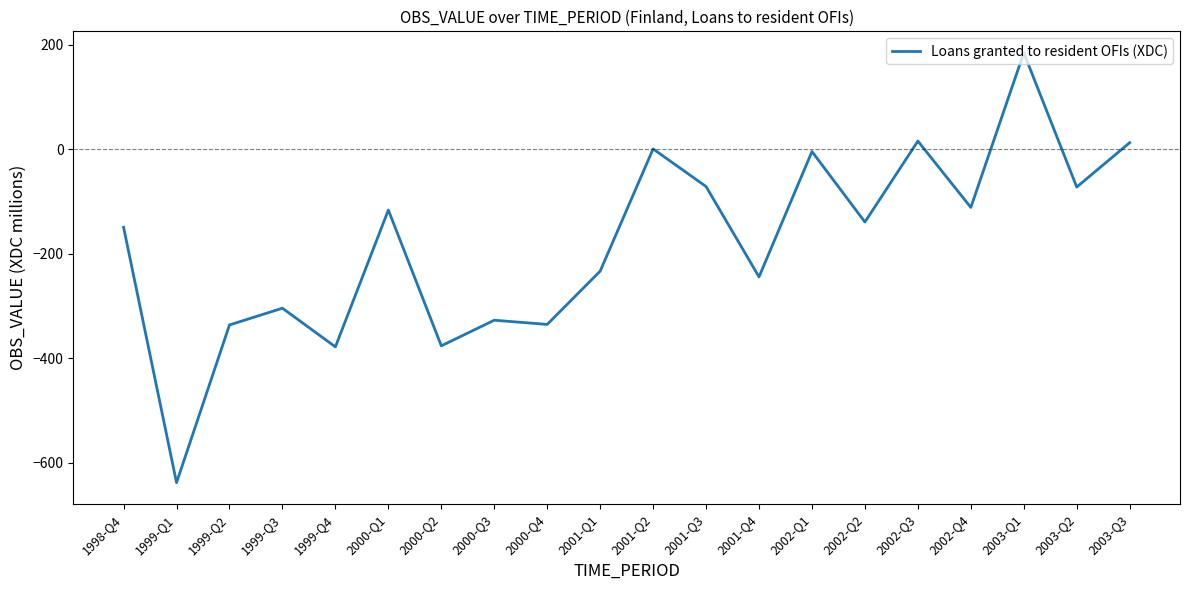

Where is the data nearest to the value -226?

2001-Q1